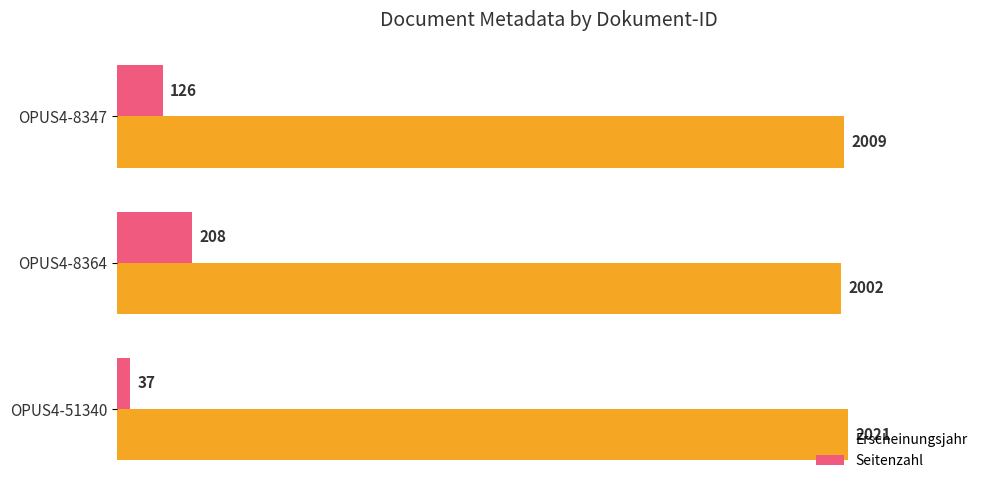

What is the sum of the Erscheinungsjahr values at OPUS4-51340 and OPUS4-8347?

4030